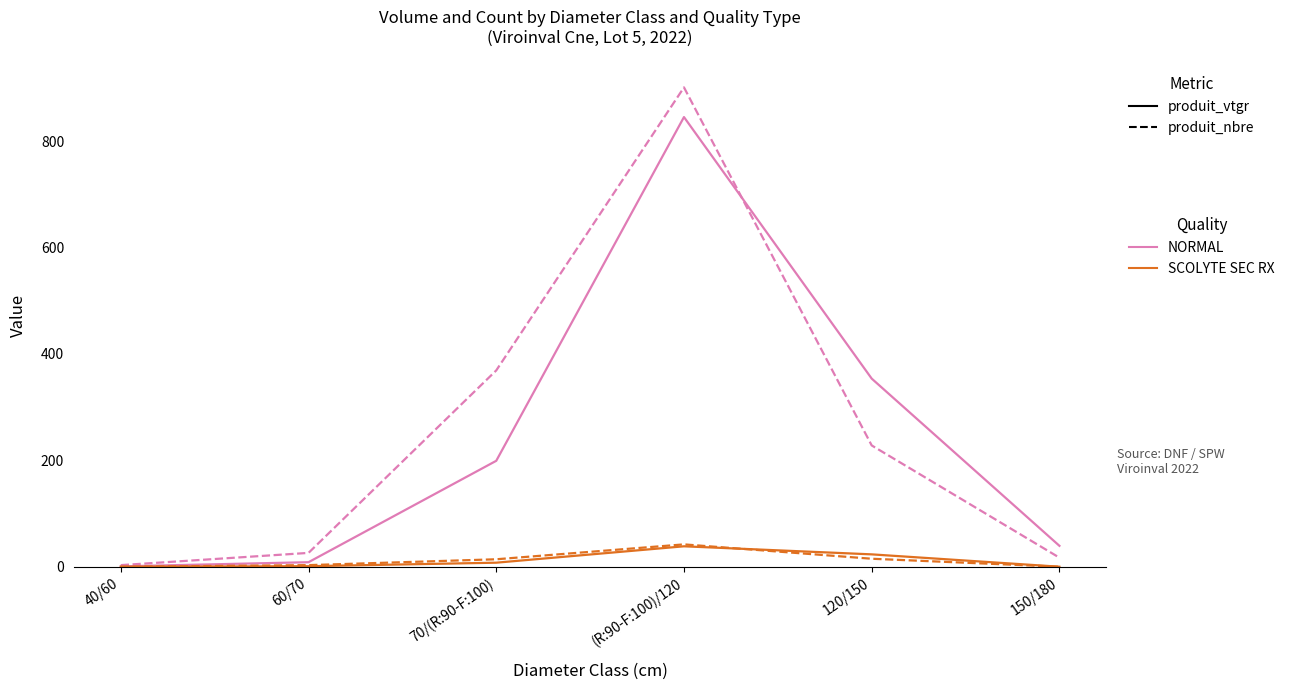

What is the maximum value shown in the chart?

901.0